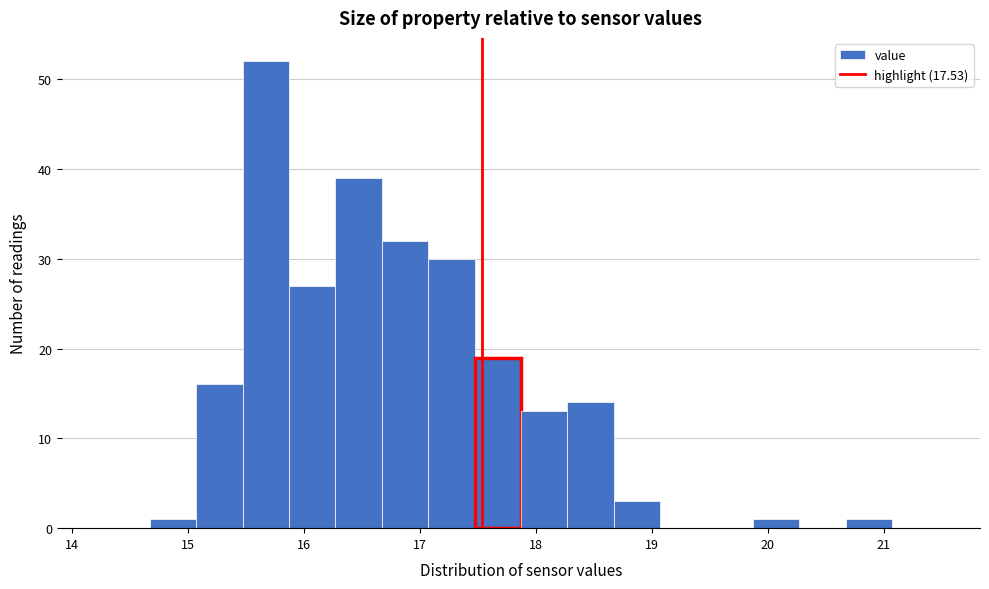

Reading left to right, list every bar in this chart as the range it spans on the x-axis followed by its height. Neither the bar edges nor the heights are printed on the chart, so give them approximately, as read against the axes.

14.27 to 14.67: 0
14.67 to 15.07: 1
15.07 to 15.47: 16
15.47 to 15.87: 52
15.87 to 16.27: 27
16.27 to 16.67: 39
16.67 to 17.07: 32
17.07 to 17.47: 30
17.47 to 17.87: 19
17.87 to 18.27: 13
18.27 to 18.67: 14
18.67 to 19.07: 3
19.07 to 19.47: 0
19.47 to 19.87: 0
19.87 to 20.27: 1
20.27 to 20.67: 0
20.67 to 21.07: 1
21.07 to 21.47: 0